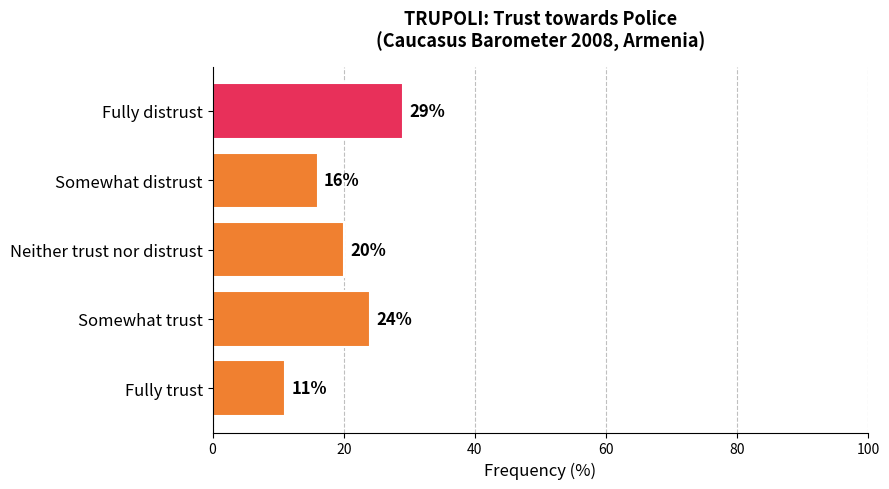

How many categories are shown in the chart?

5